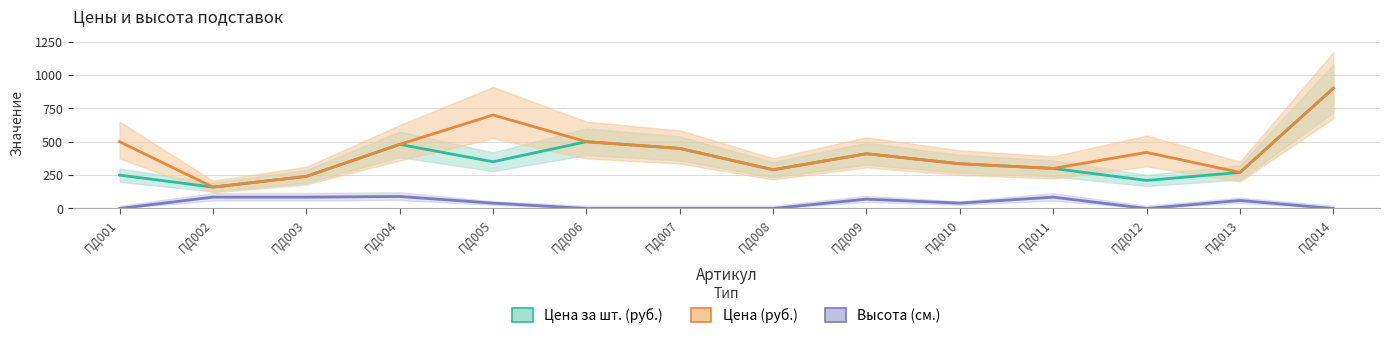

What is the sum of the Высота (см.) values at ПД004 and ПД012?

90